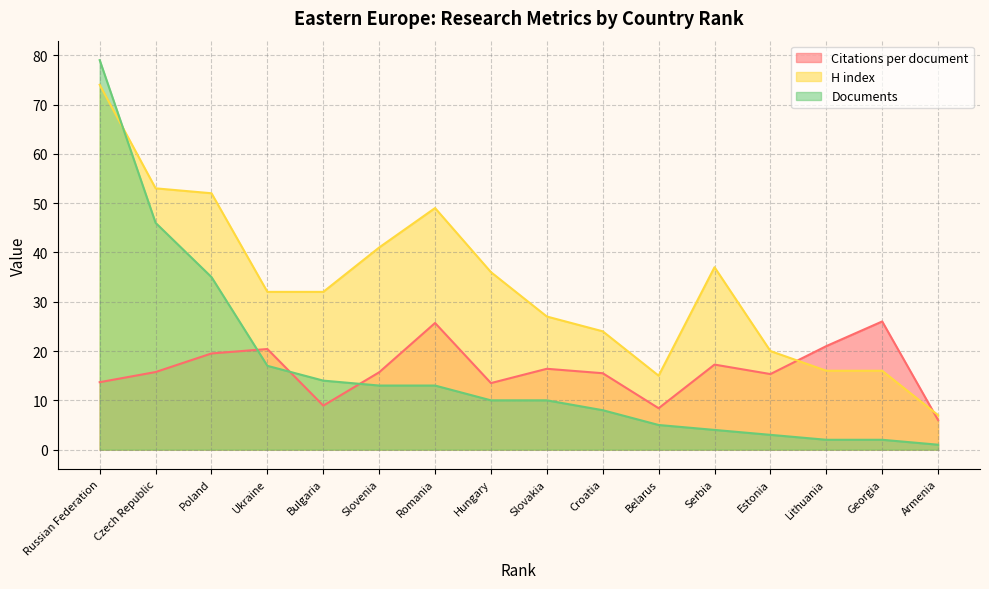

The Citations per document series shows 15.3 at Estonia. True or false?

True